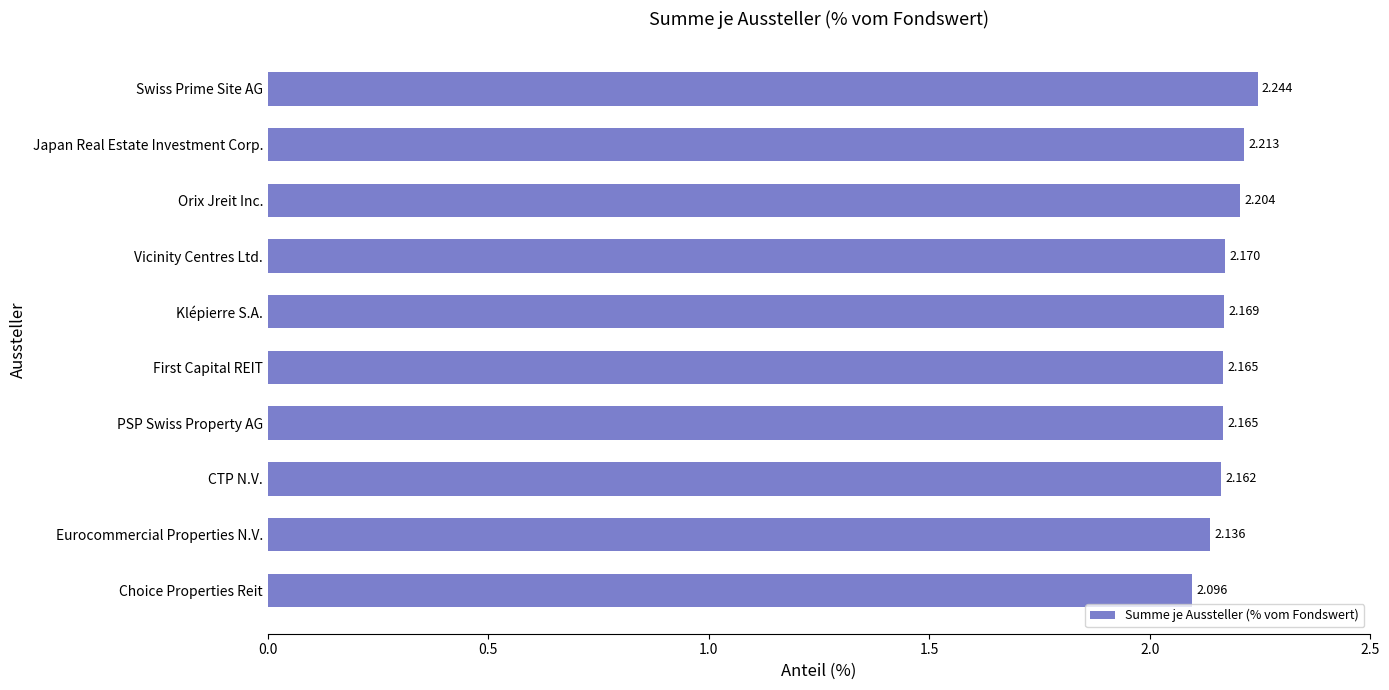

How many values are between 2 and 3?

10